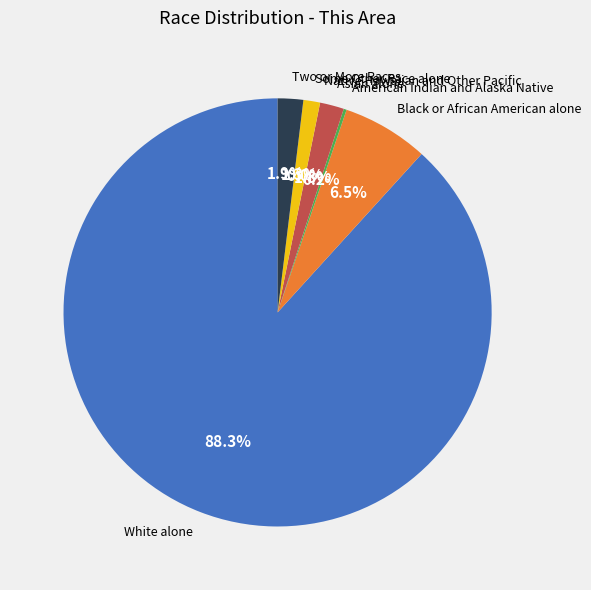

How many segments does this pie chart have?

7